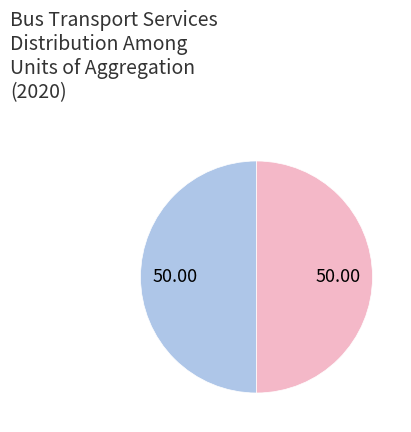

Which category has the biggest portion of the pie?

Municipalities